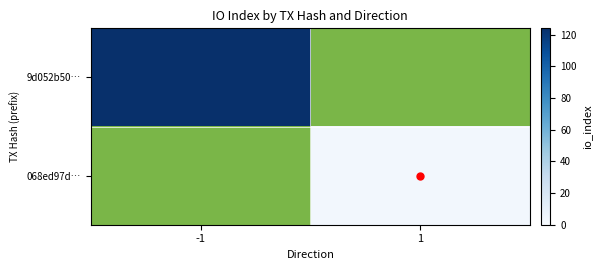

Is it true that 068ed97d… equals 1.6 at 1?

False